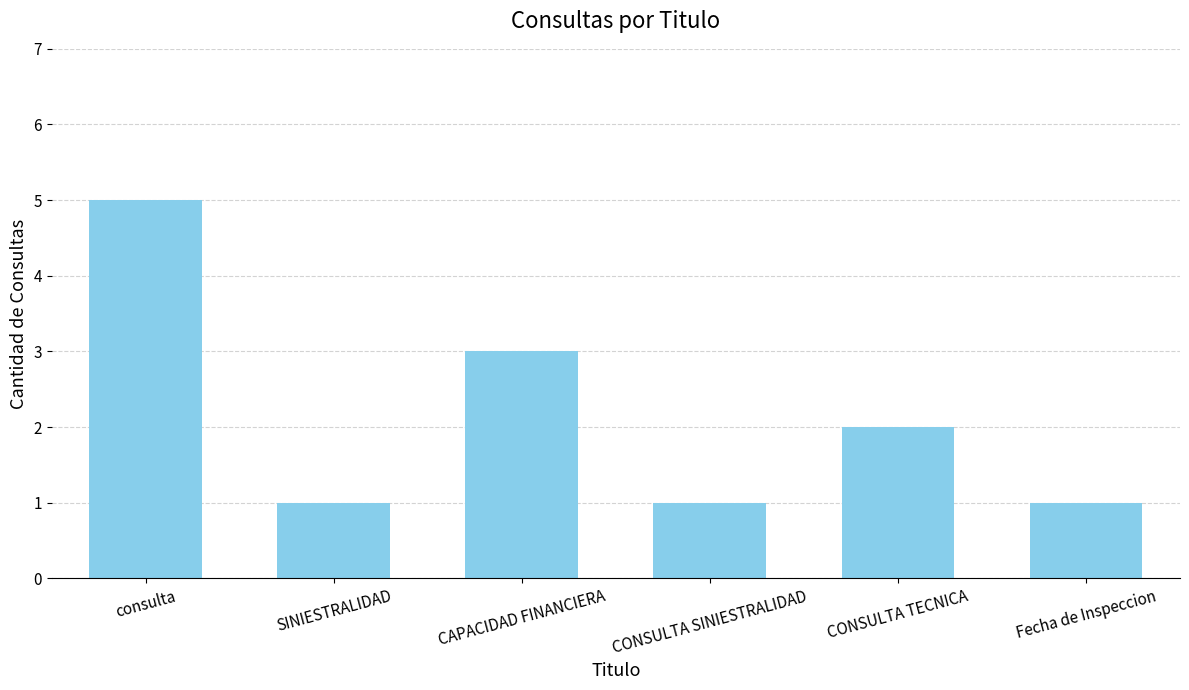

Does the chart contain any negative values?

No